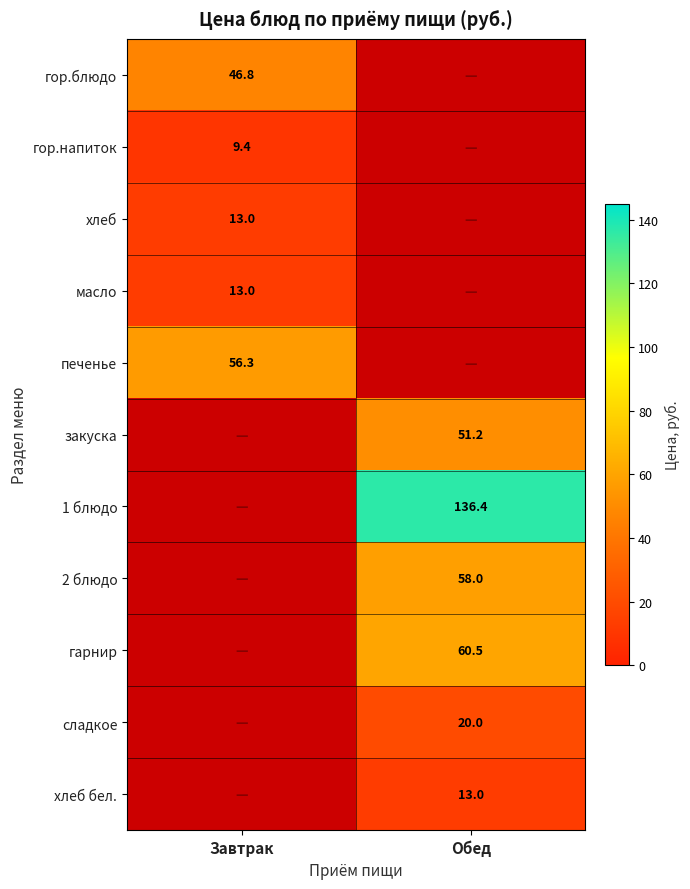

How many distinct data groups are displayed?

11